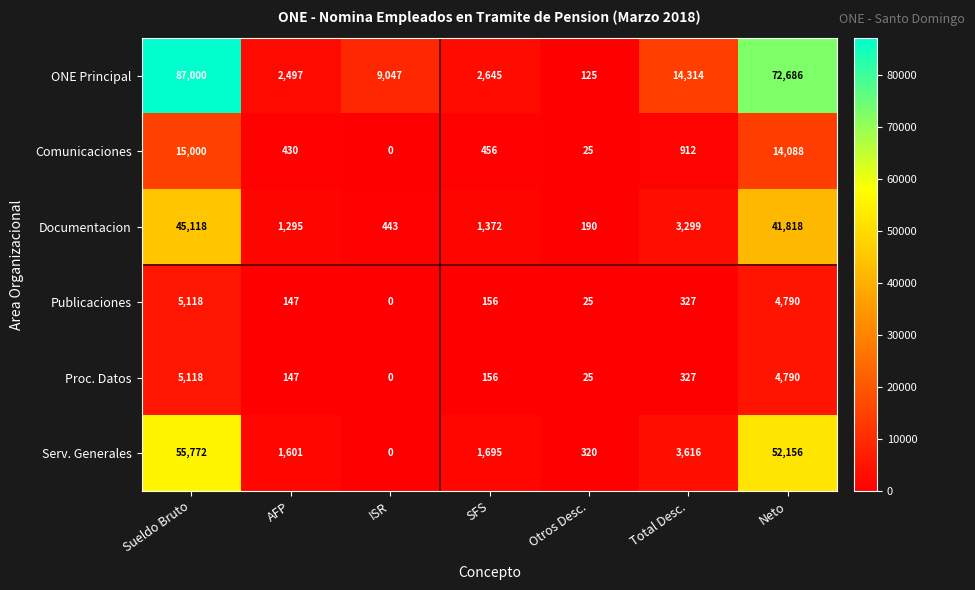

At which category is the sum across all series the highest?

Sueldo Bruto